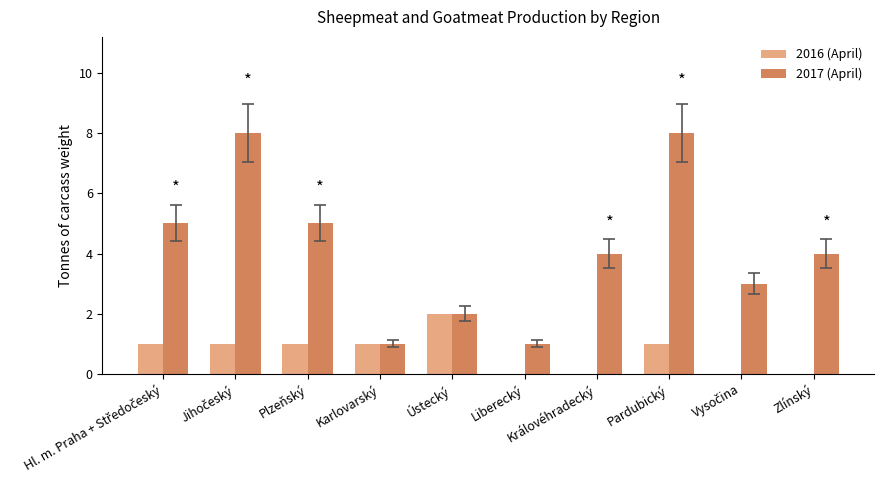

What is the sum of all 2017 (April) values?

41